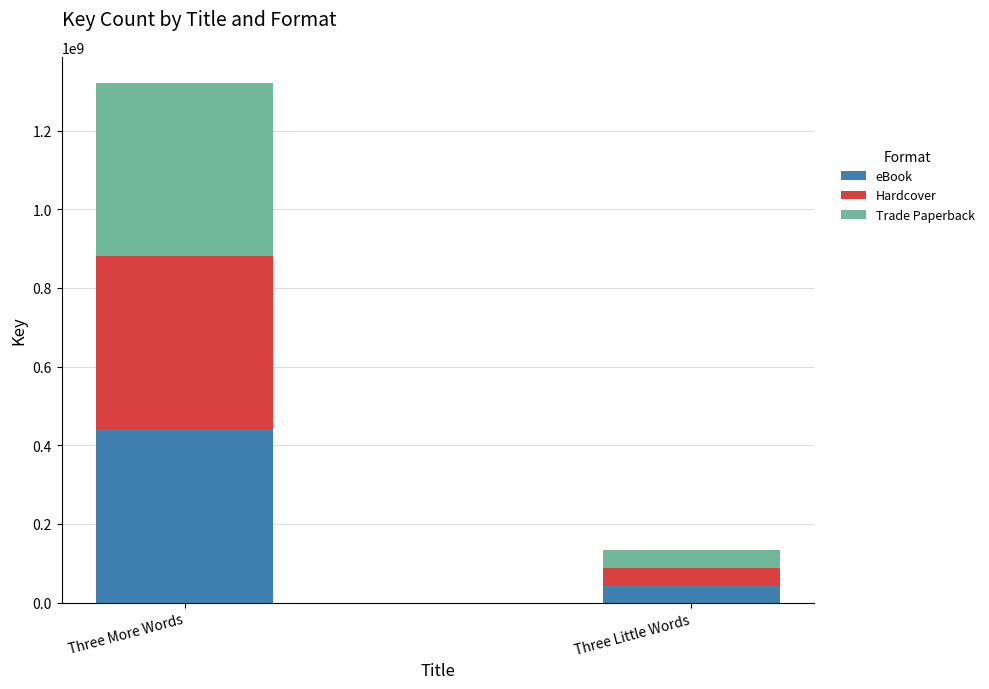

Read the eBook value at Three More Words.

440473648